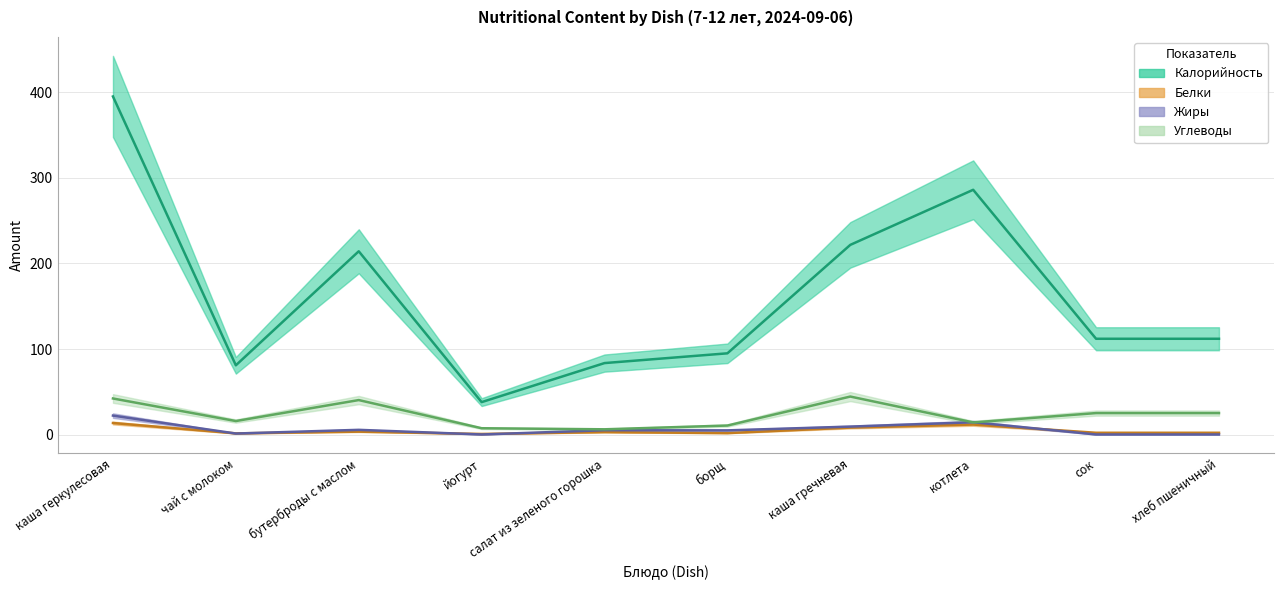

What are all the series names shown in the legend?

Калорийность, Белки, Жиры, Углеводы